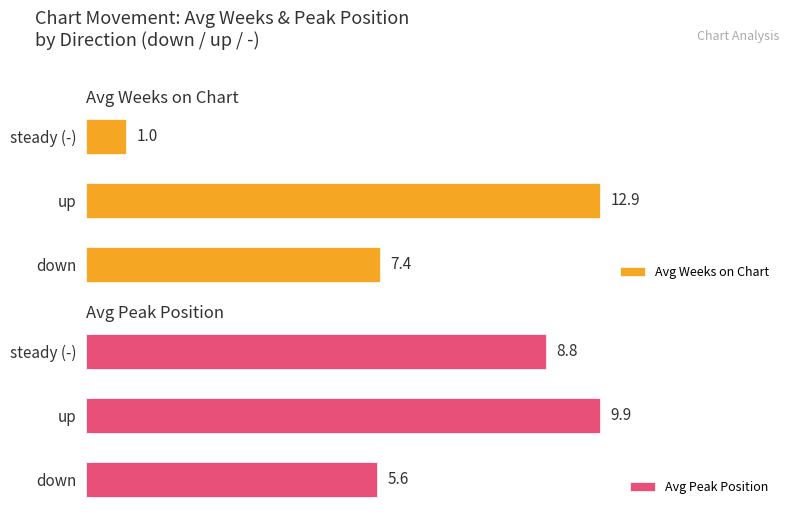

Which category has the highest value in the Avg Weeks on Chart series?

up